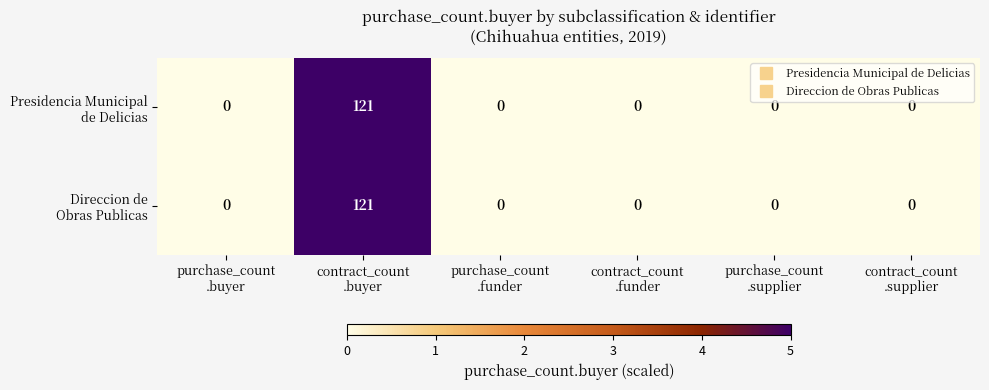

What is the maximum value shown in the chart?

121